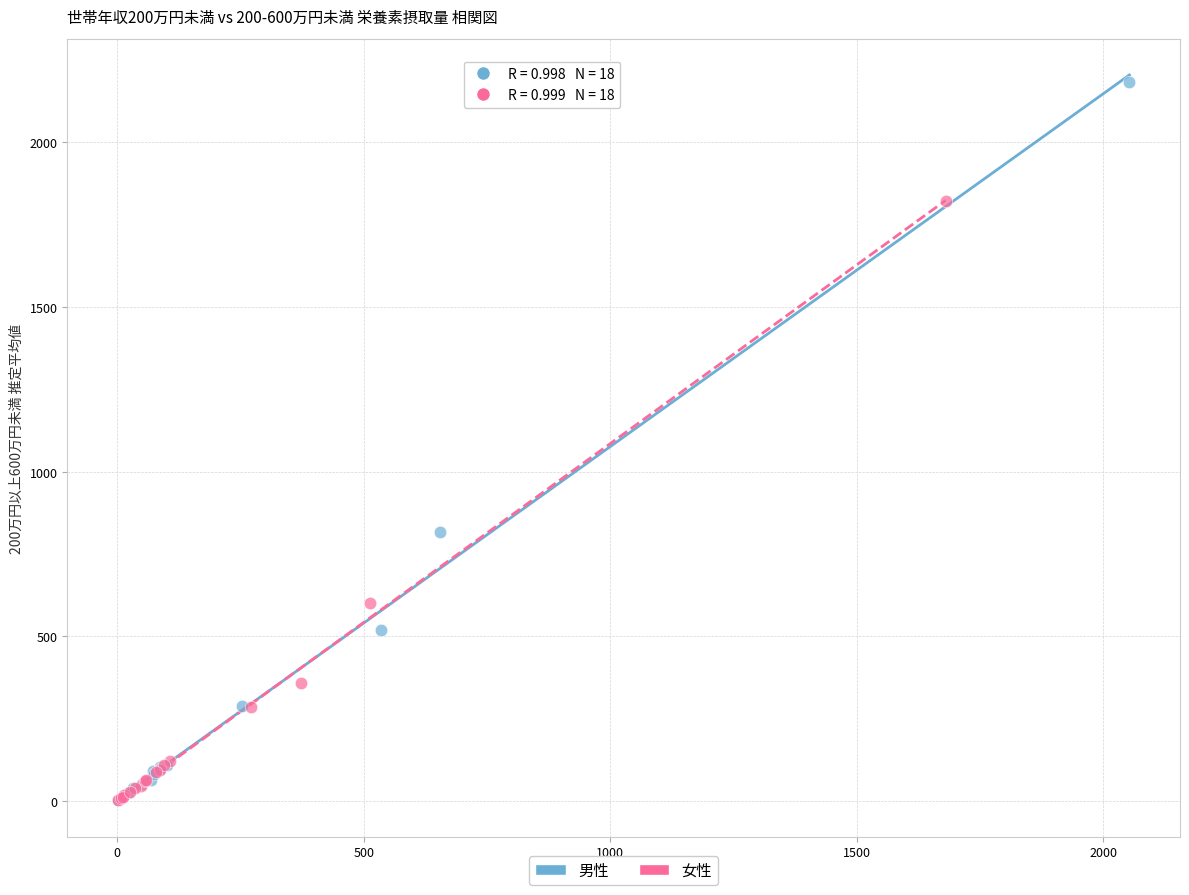

What are all the series names shown in the legend?

男性, 女性